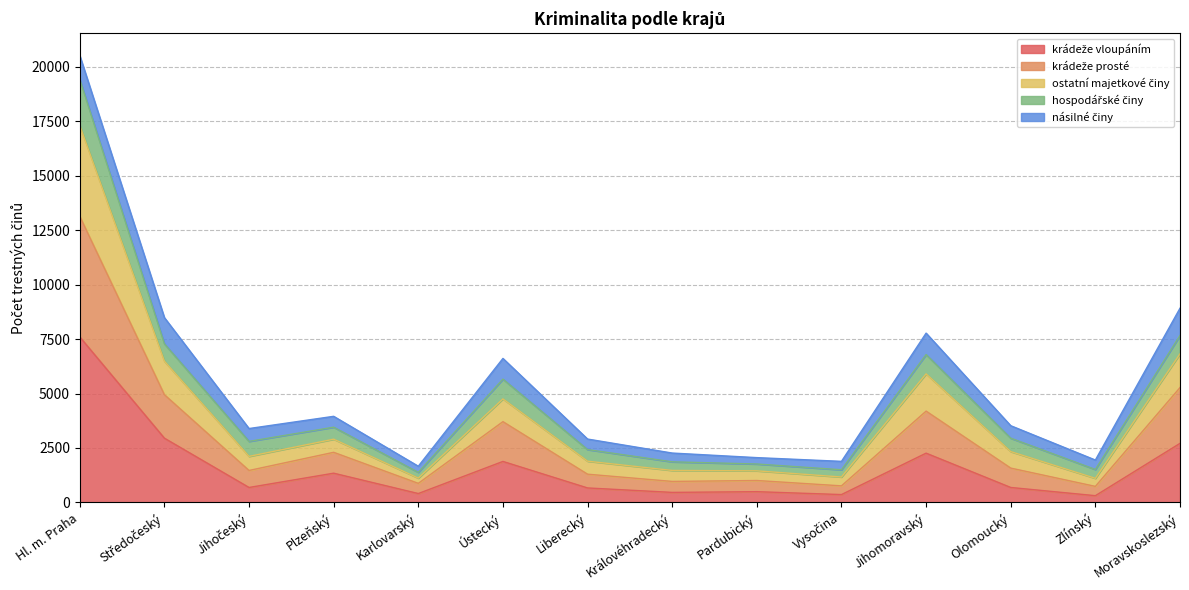

True or false: krádeže prosté and ostatní majetkové činy intersect in this chart.

False